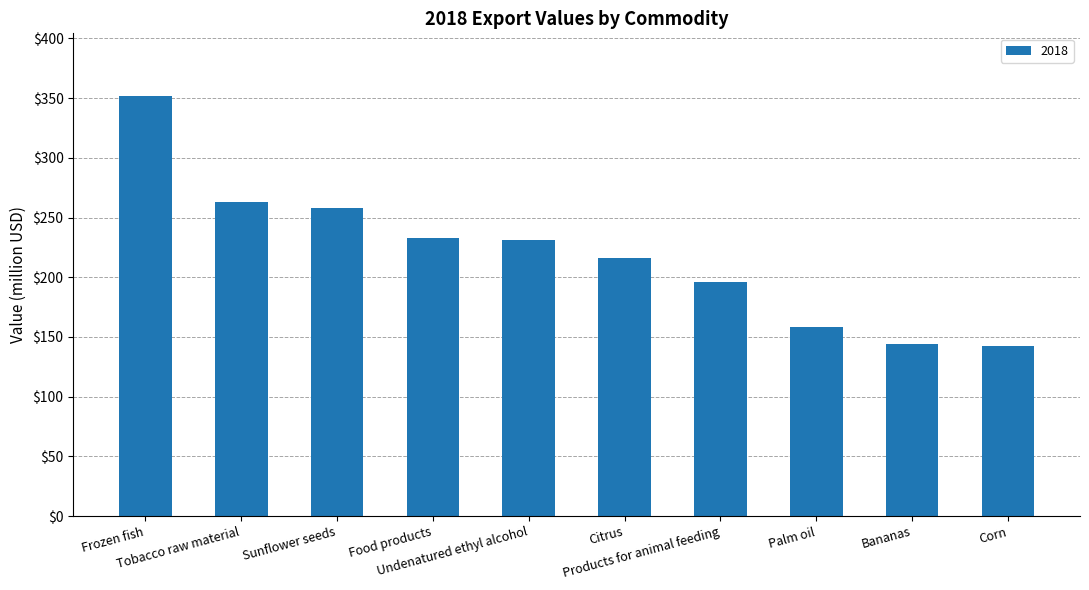

At which label does the data first exceed 231?

Frozen fish